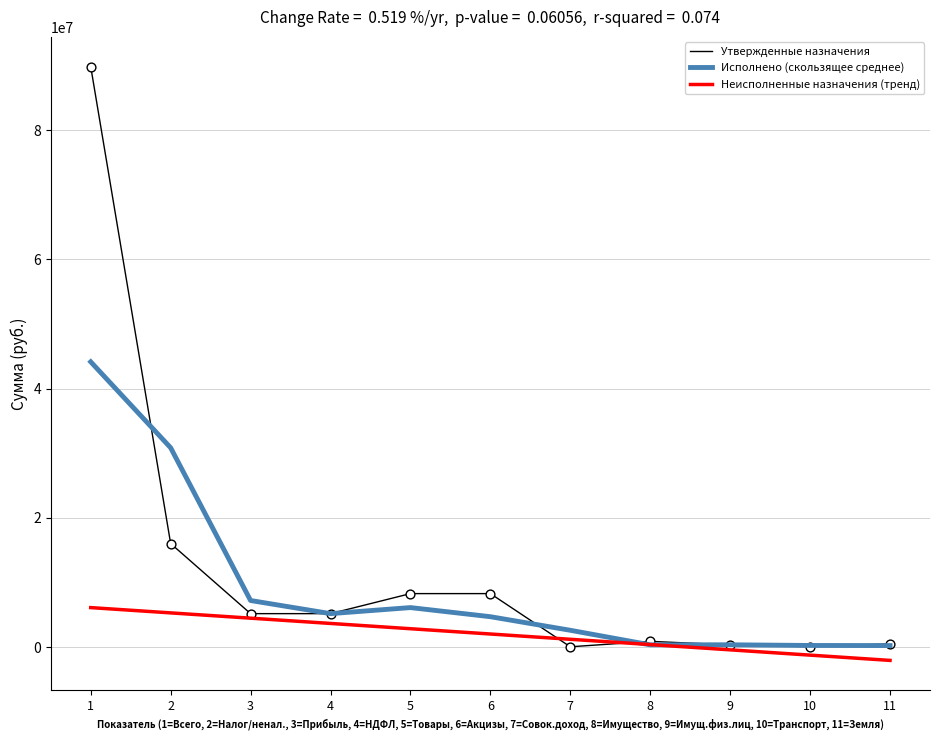

What is the difference between the highest and lowest values at 3?

2730766.0